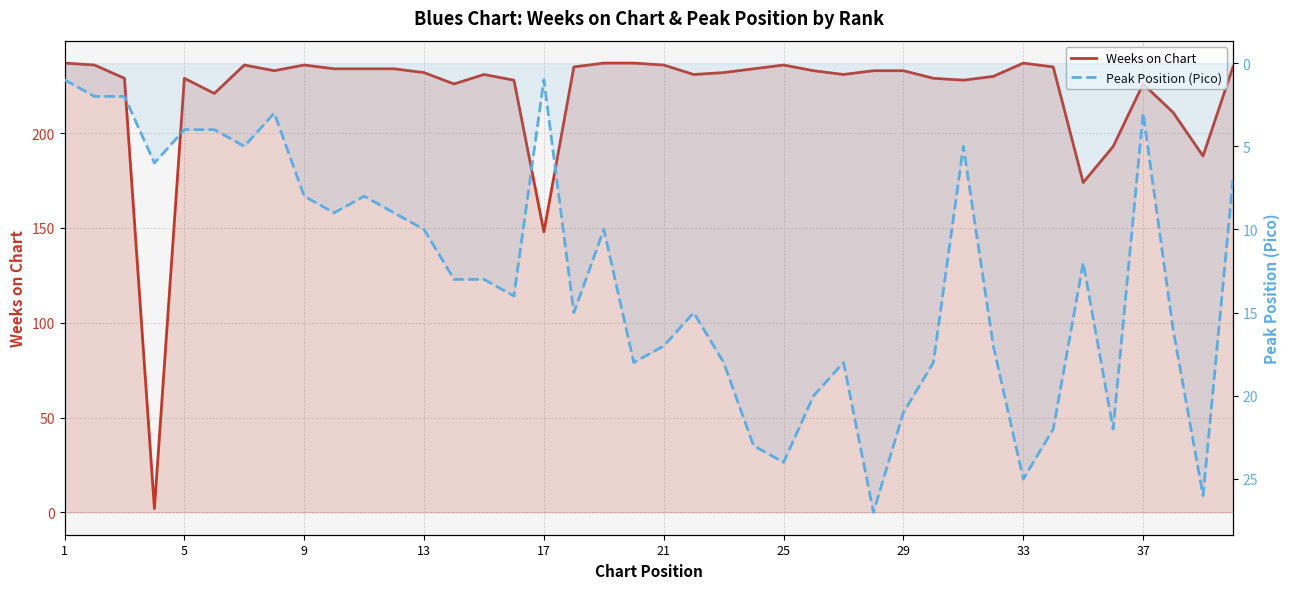

What is the sum of all Weeks on Chart values?

8820